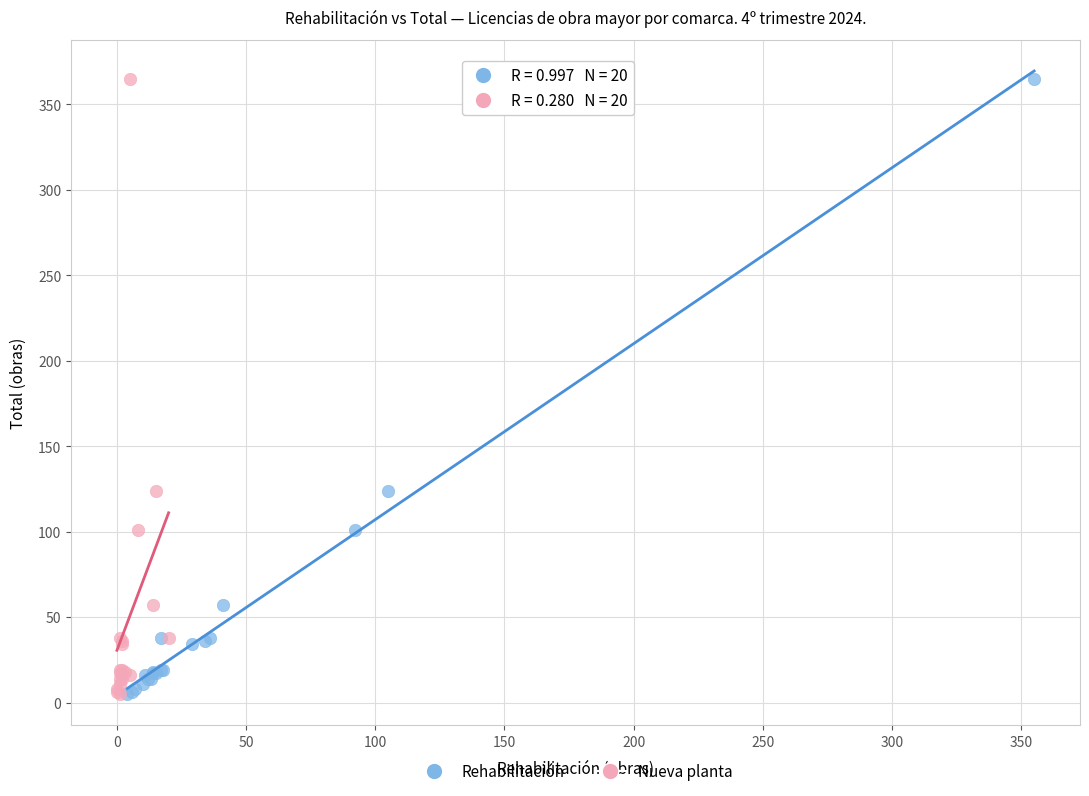

What are all the series names shown in the legend?

Rehabilitación, Nueva planta